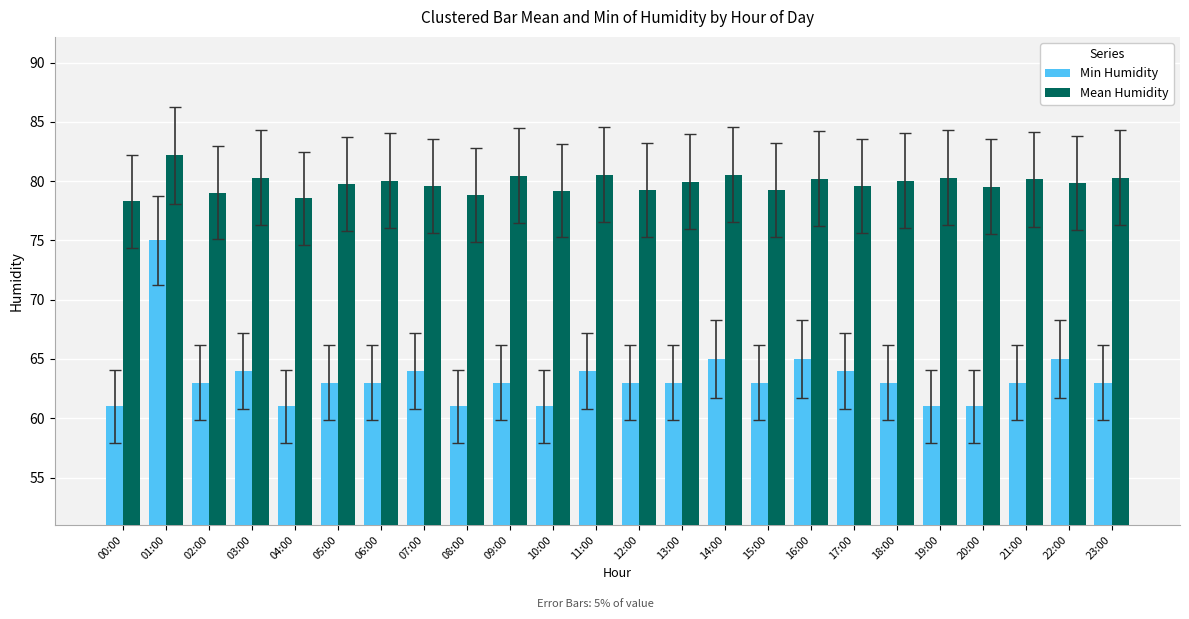

Which series has the largest total across all categories?

Mean Humidity